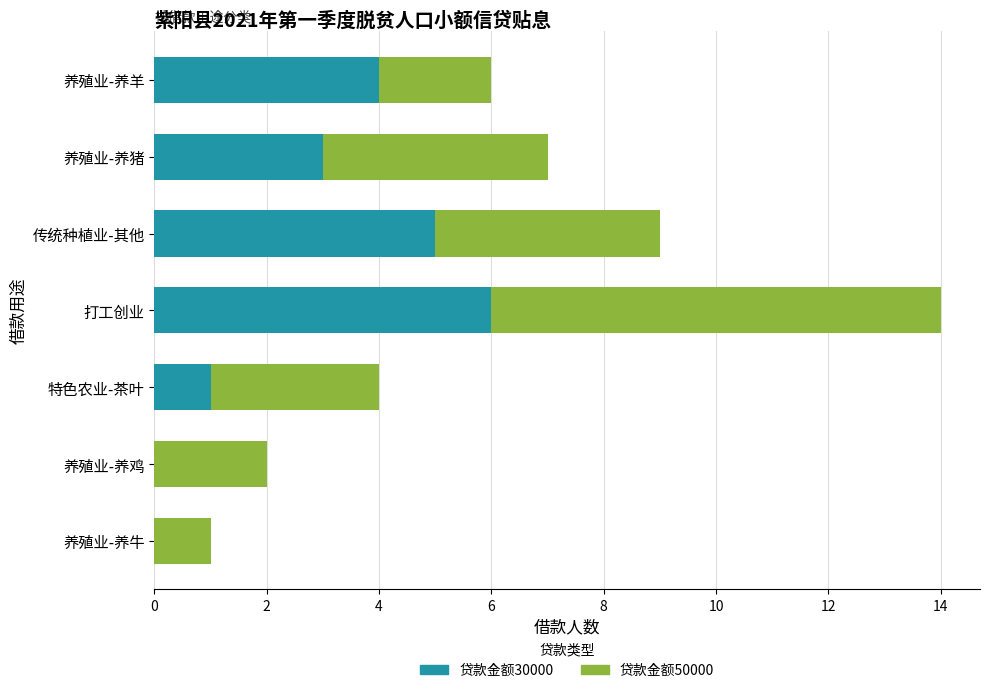

At which category is the sum across all series the highest?

打工创业